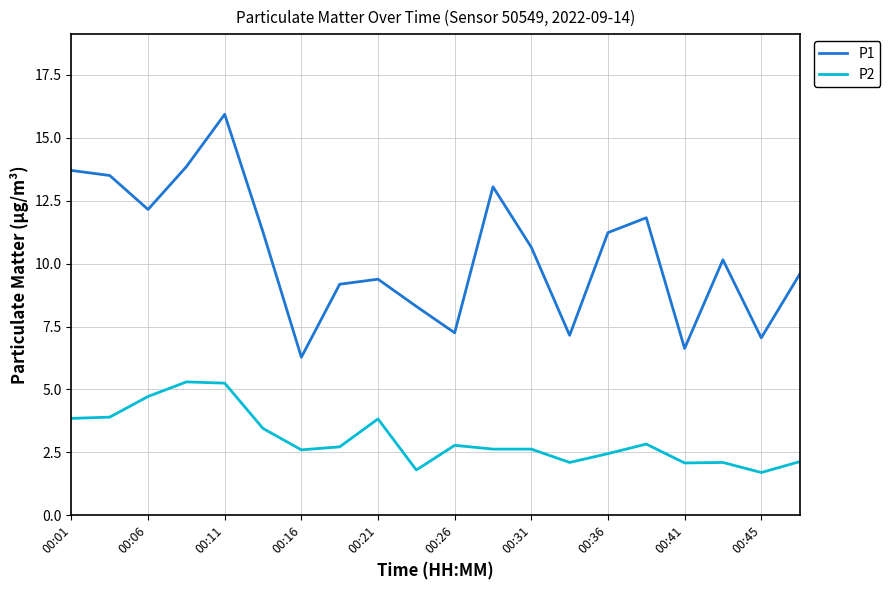

What is the maximum value for P2?

5.3